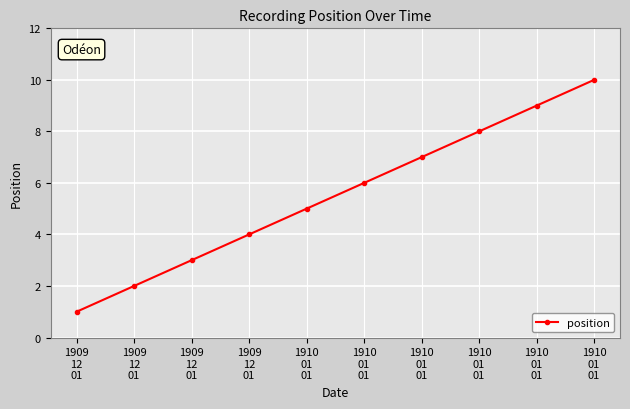

How many series are shown in this chart?

1